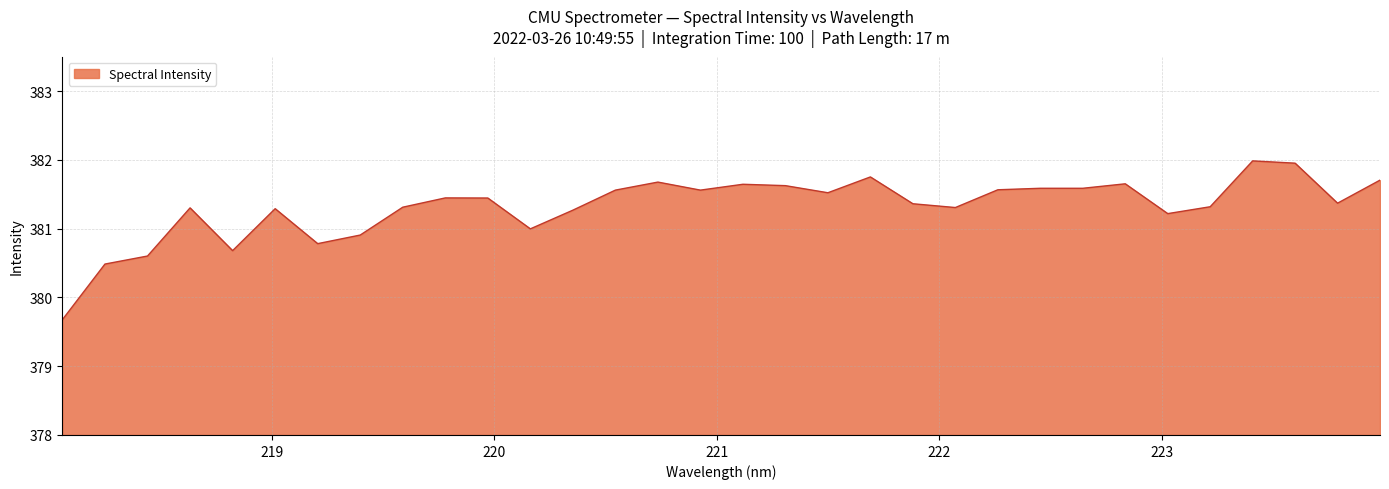

What is the difference between the maximum and minimum values?

2.3